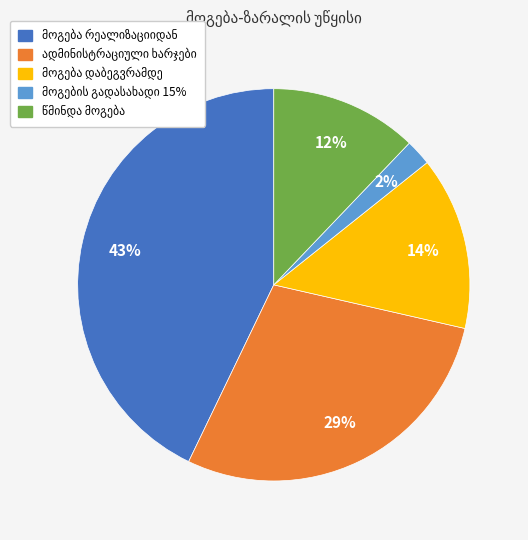

Count the number of slices in the pie.

5